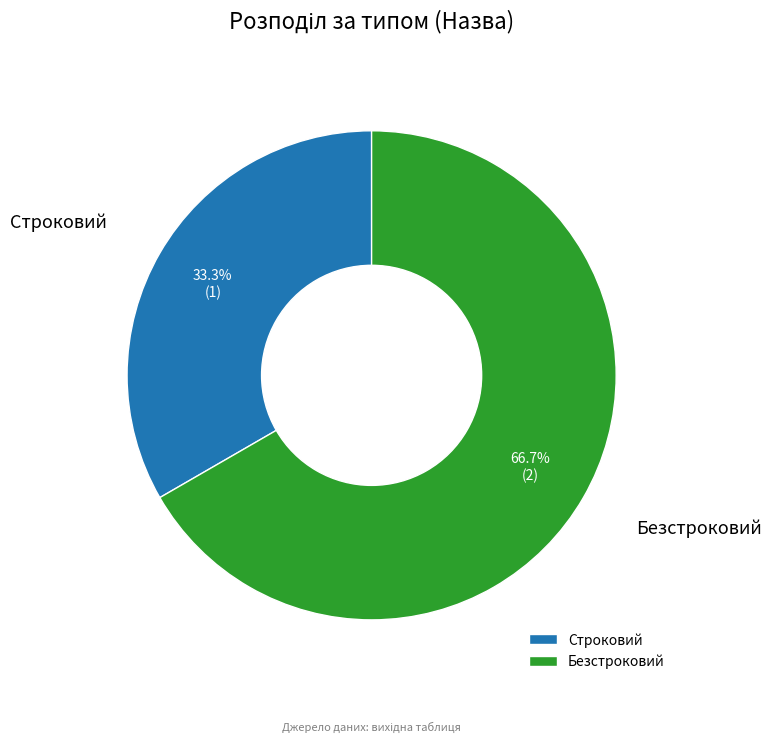

Combined, what portion of the pie is Строковий and Безстроковий?

100.0%